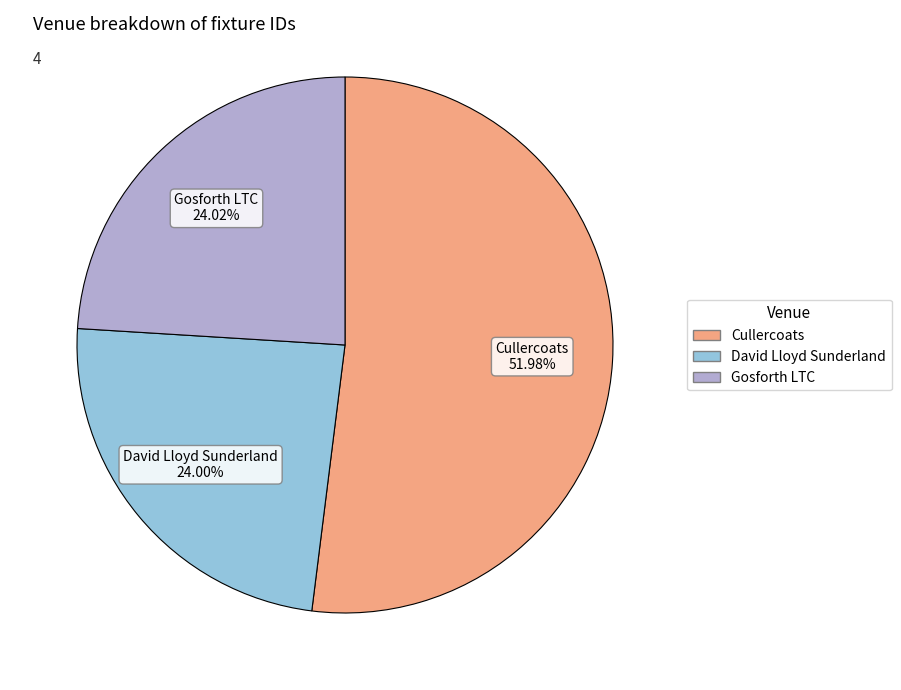

Is there any slice that represents more than half of the pie?

Yes